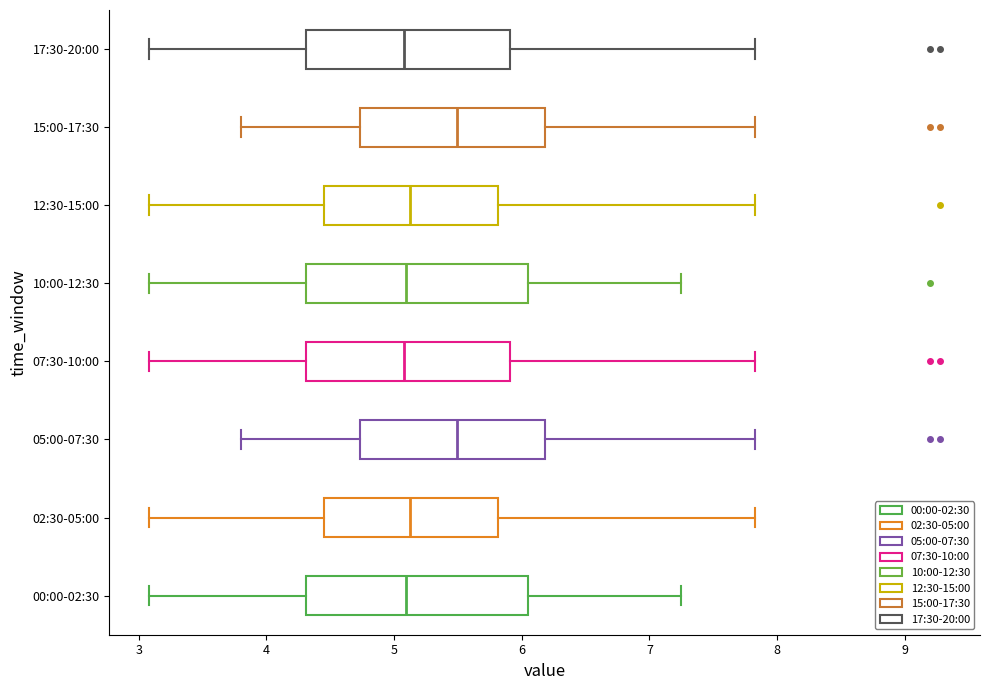

Reading bottom to top, transcribe this box plot: for each box, give where its median line is, the range the box spans, and where its two whiskers end, as read against the x-axis. The values are not printed on the chart, so give them approximately, as read against the axis.

00:00-02:30: median 5.1, box 4.3 to 6.1, whiskers 3.1 to 7.3
02:30-05:00: median 5.1, box 4.5 to 5.8, whiskers 3.1 to 7.8
05:00-07:30: median 5.5, box 4.7 to 6.2, whiskers 3.8 to 7.8
07:30-10:00: median 5.1, box 4.3 to 5.9, whiskers 3.1 to 7.8
10:00-12:30: median 5.1, box 4.3 to 6.1, whiskers 3.1 to 7.3
12:30-15:00: median 5.1, box 4.5 to 5.8, whiskers 3.1 to 7.8
15:00-17:30: median 5.5, box 4.7 to 6.2, whiskers 3.8 to 7.8
17:30-20:00: median 5.1, box 4.3 to 5.9, whiskers 3.1 to 7.8